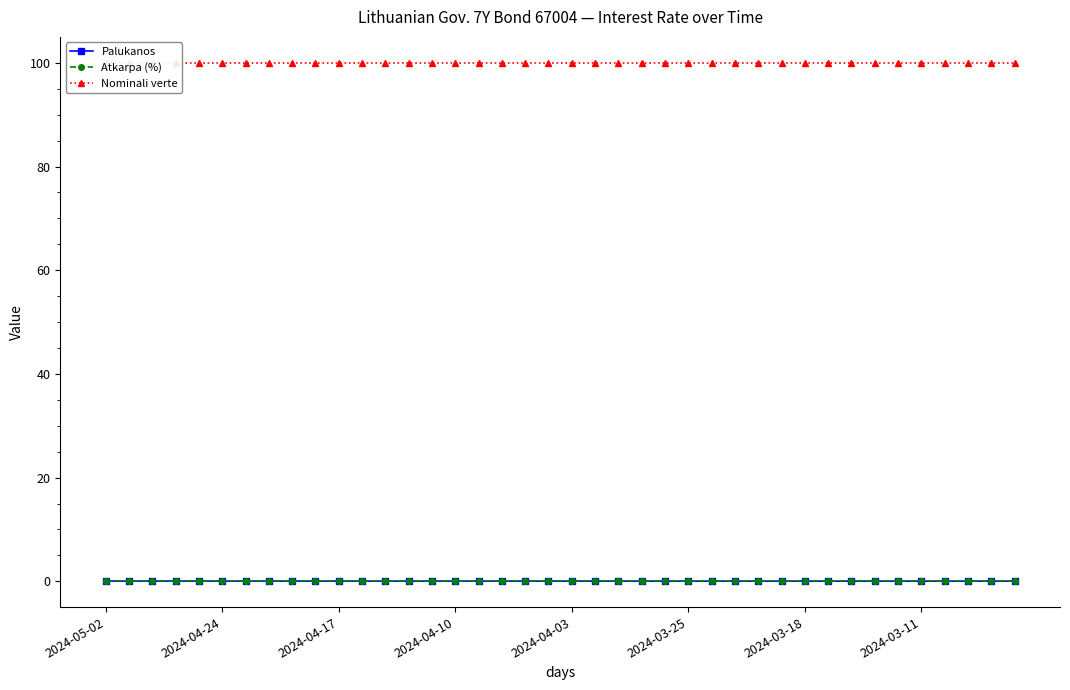

At which label is Atkarpa (%) closest to 0?

2024-05-02